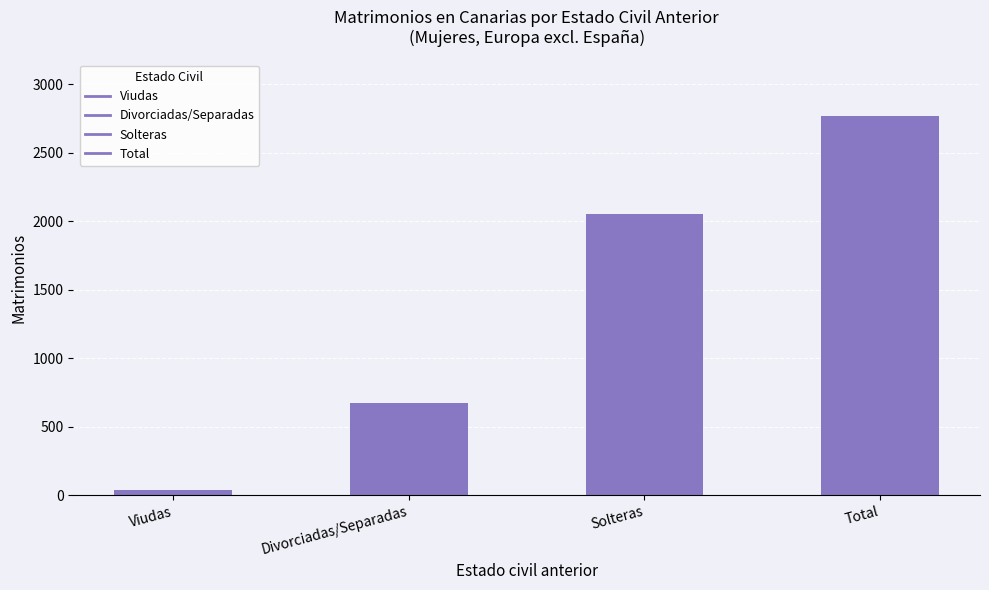

What is the sum of all values?

5532